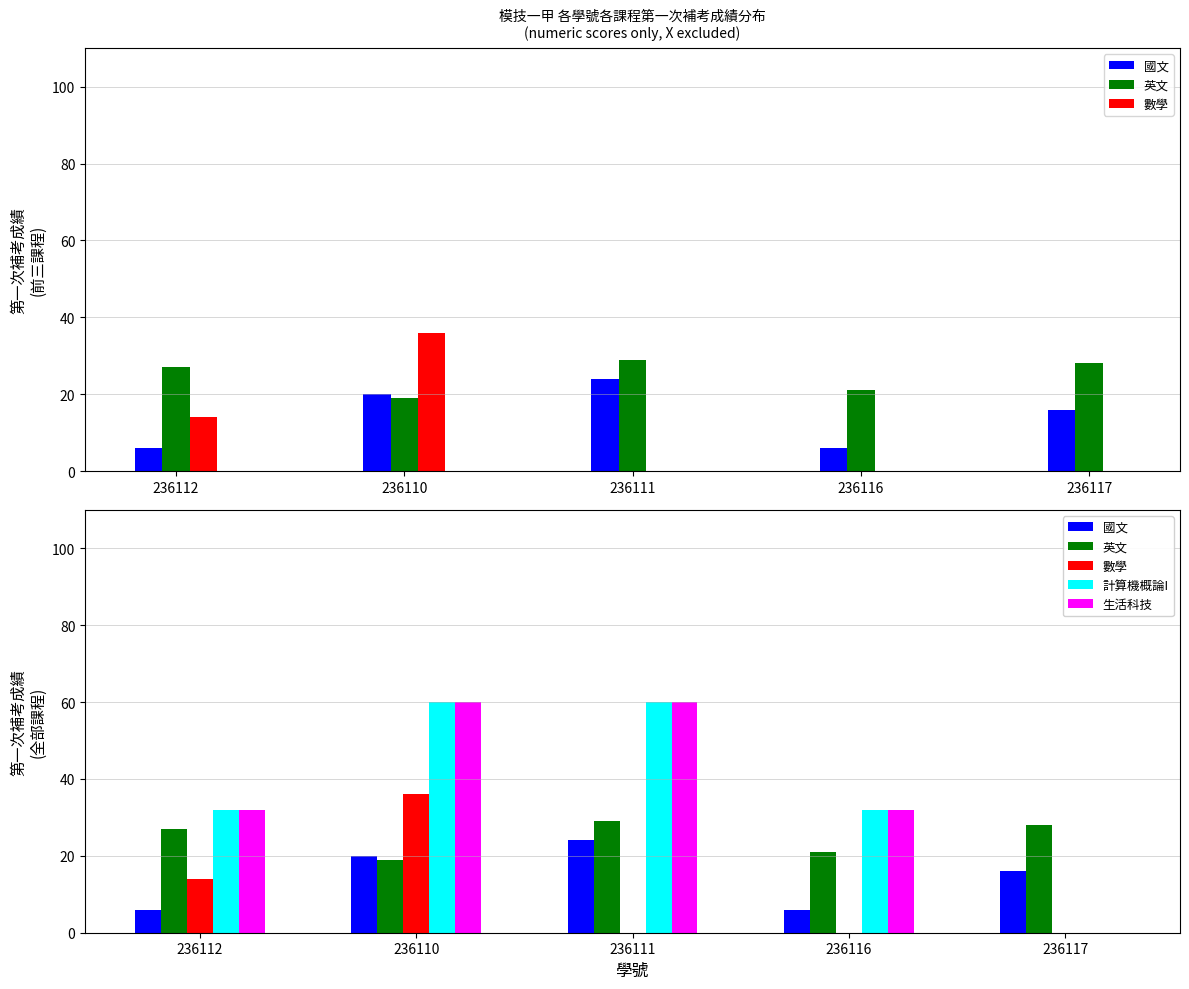

What is the label of the 1st bar from the right?

236117